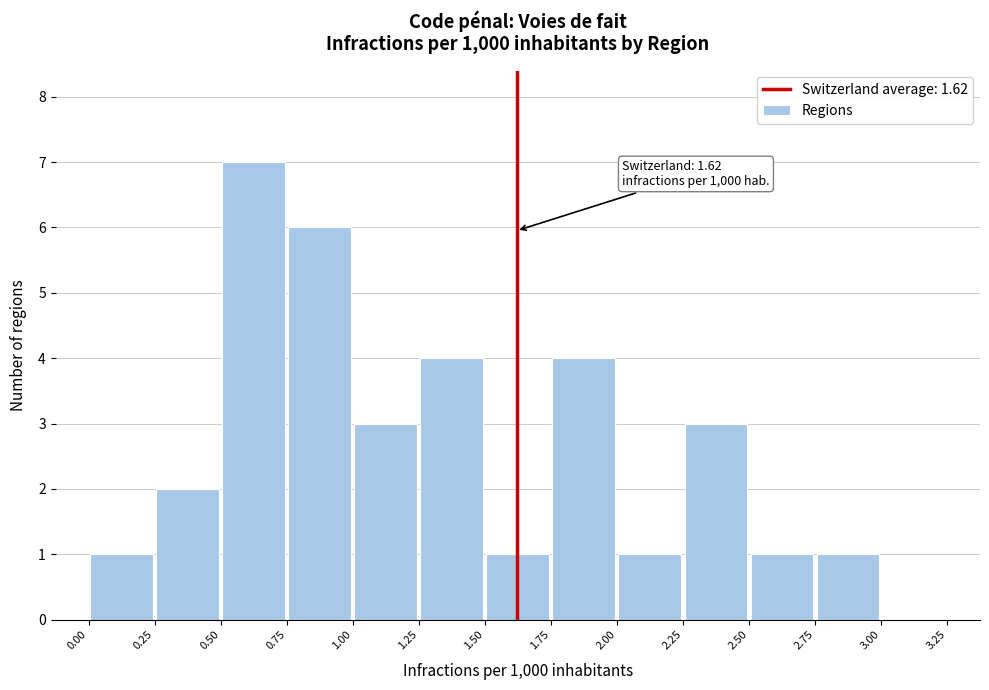

Over which range of the x-axis is the bar tallest?

0.50 to 0.75